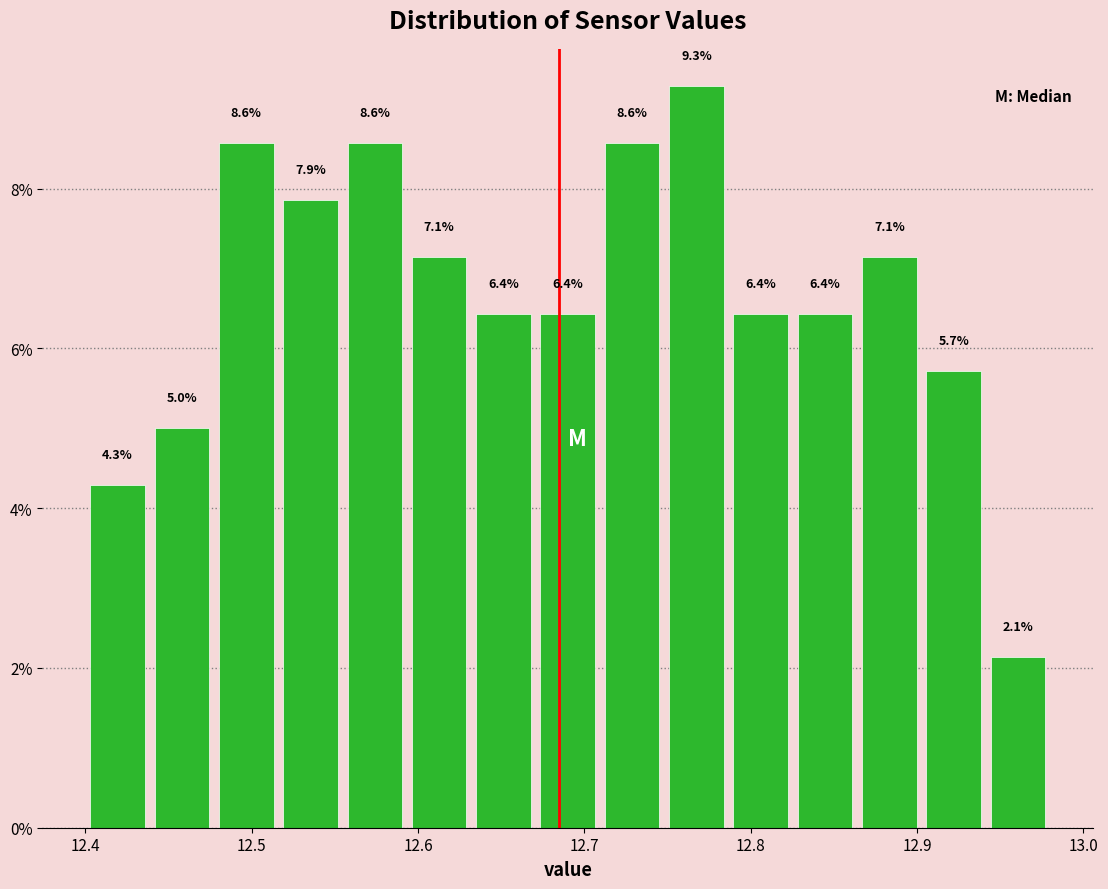

Around what value on the x-axis is the tallest bar? Give the approximate position of its centre, as read against the axis.

12.77